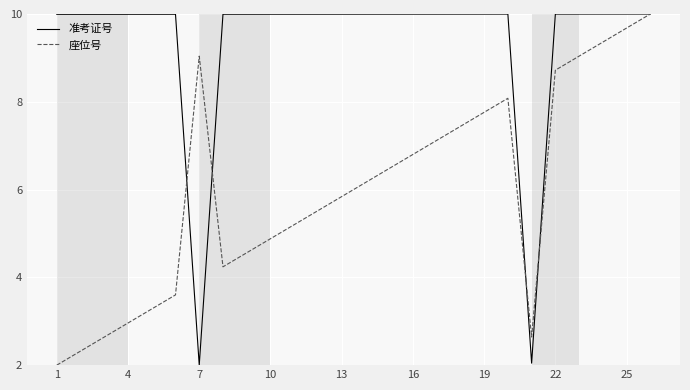

Which series has the largest total across all categories?

准考证号